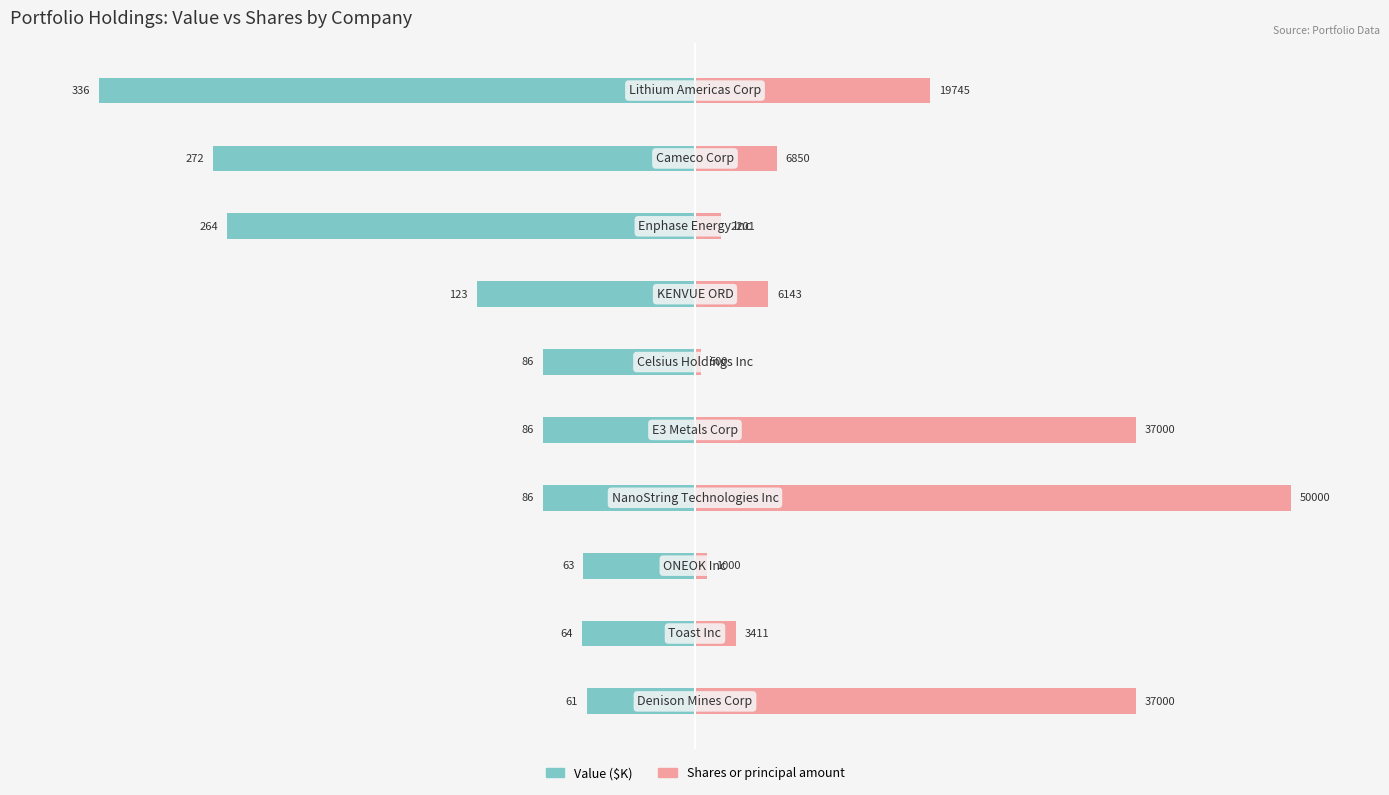

The value of Shares or principal amount at 7 is 1.0. True or false?

False